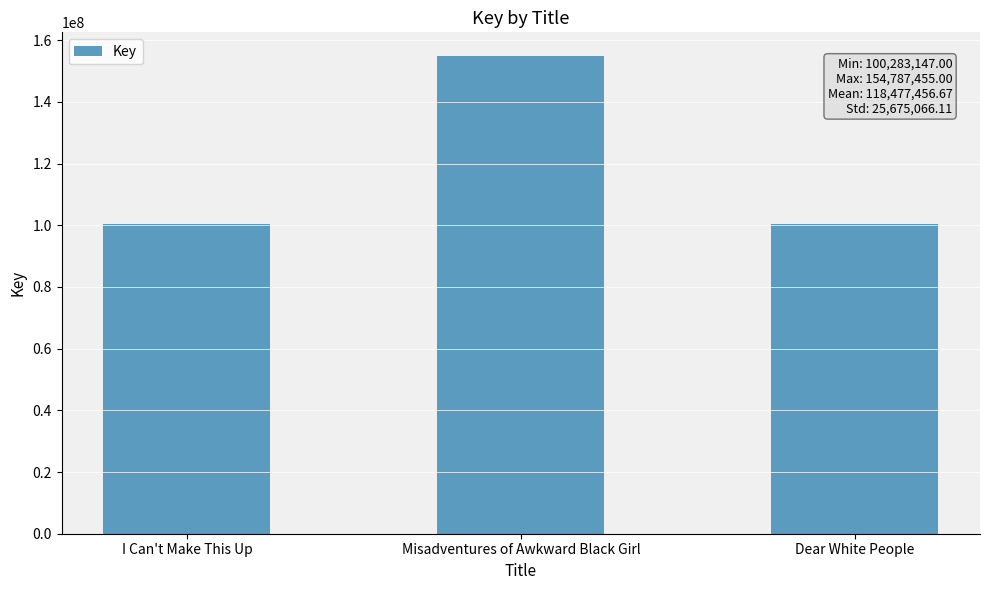

What is the difference between the values at I Can't Make This Up and Dear White People?

78621